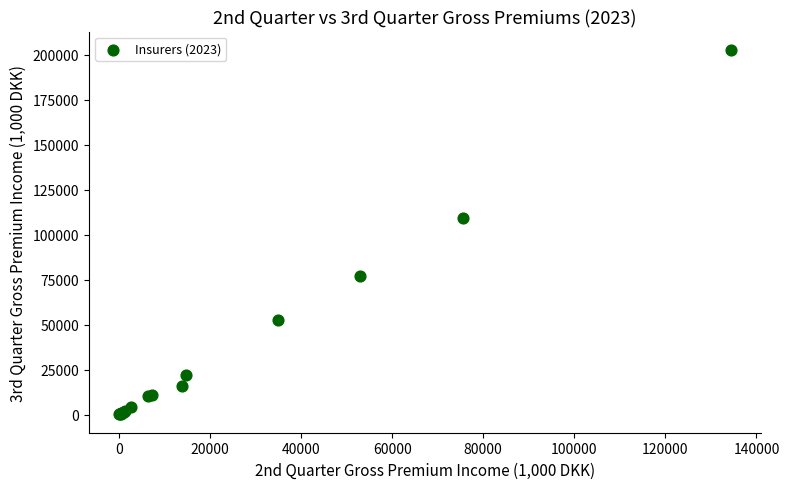

What Y value in the scatter plot is closest to 101485?

109537